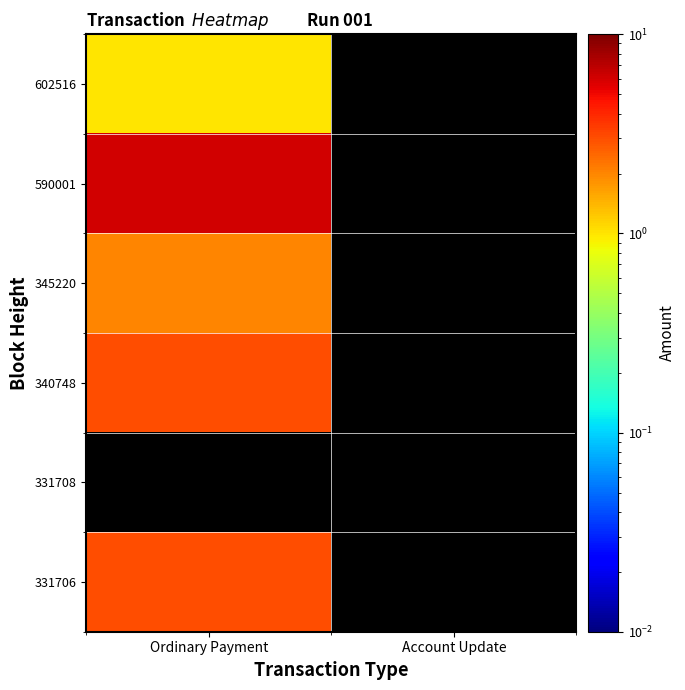

Which series has the widest spread of values?

602516